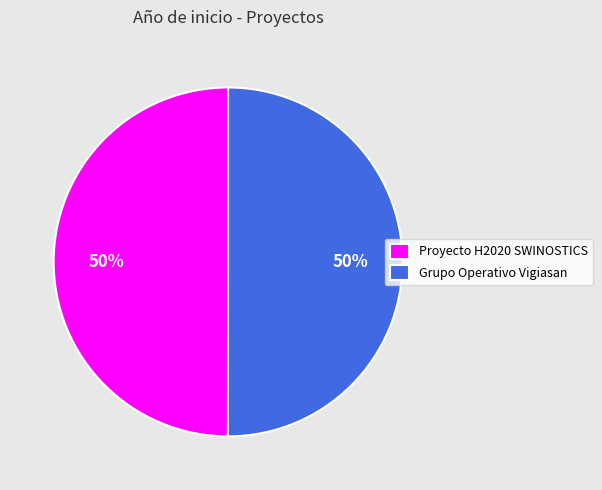

To the nearest percent, what portion does Grupo Operativo Vigiasan represent?

50%